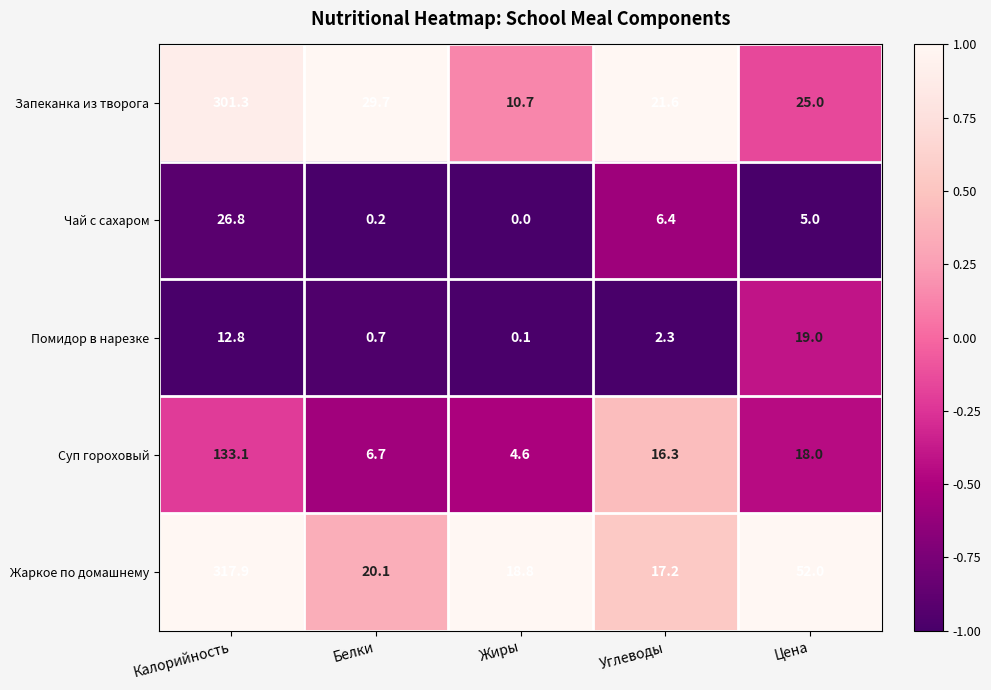

Reading left to right, list all the values displayed in this chart.

Запеканка из творога: Калорийность=301.3	Белки=29.7	Жиры=10.7	Углеводы=21.6	Цена=25.0
Чай с сахаром: Калорийность=26.8	Белки=0.2	Жиры=0.0	Углеводы=6.4	Цена=5.0
Помидор в нарезке: Калорийность=12.8	Белки=0.7	Жиры=0.1	Углеводы=2.3	Цена=19.0
Суп гороховый: Калорийность=133.1	Белки=6.7	Жиры=4.6	Углеводы=16.3	Цена=18.0
Жаркое по домашнему: Калорийность=317.9	Белки=20.1	Жиры=18.8	Углеводы=17.2	Цена=52.0